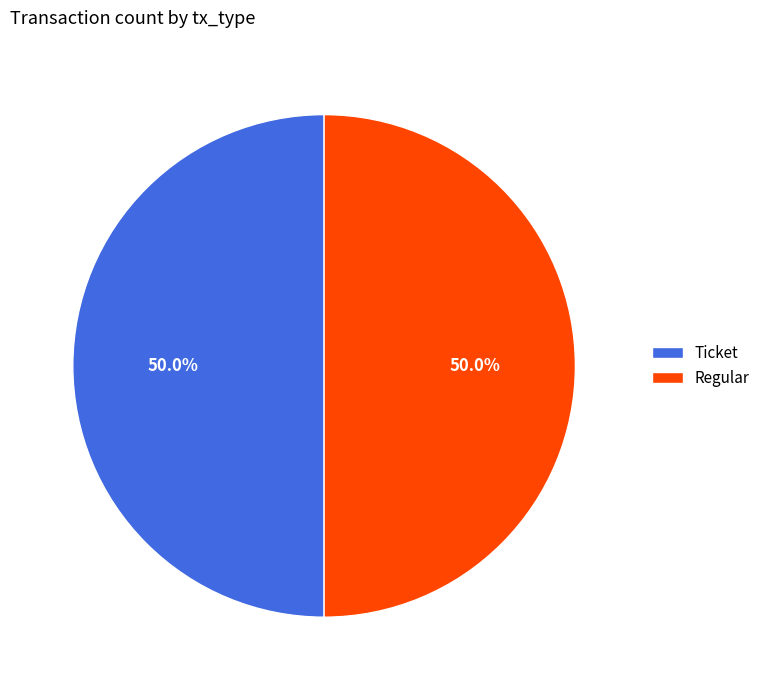

How many slices are in this pie chart?

2